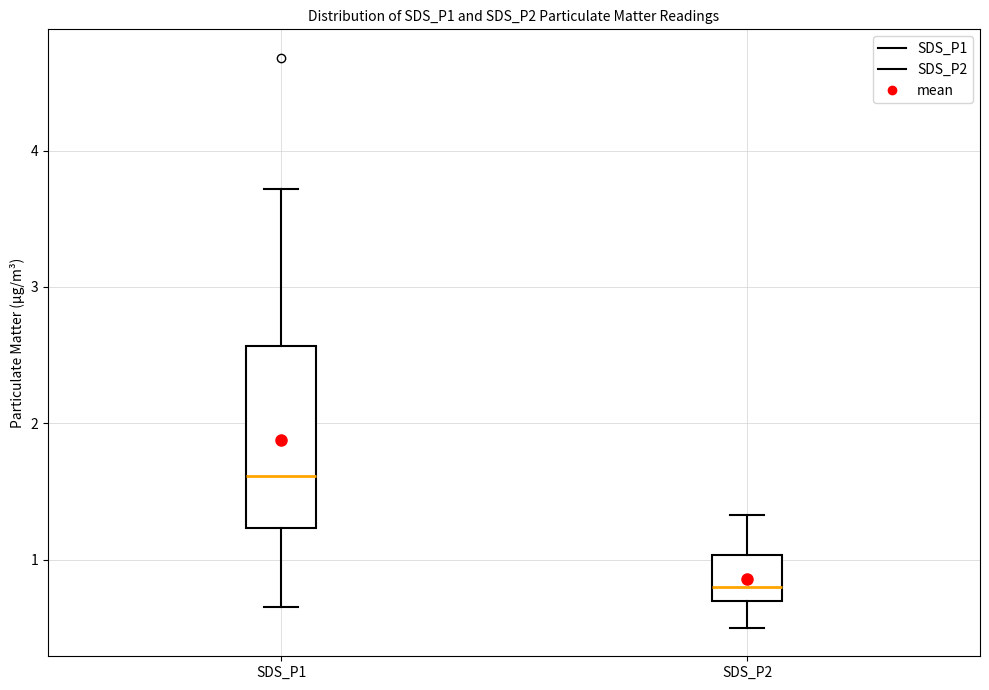

Which box has the lowest median line?

SDS_P2